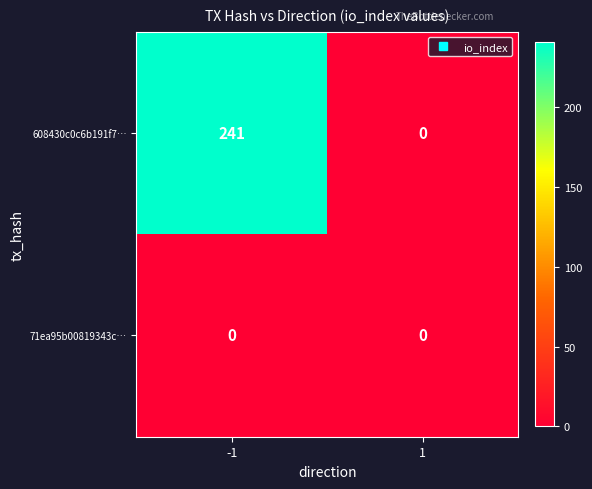

True or false: 608430c0c6b191f7… has a value of 241 at -1.

True